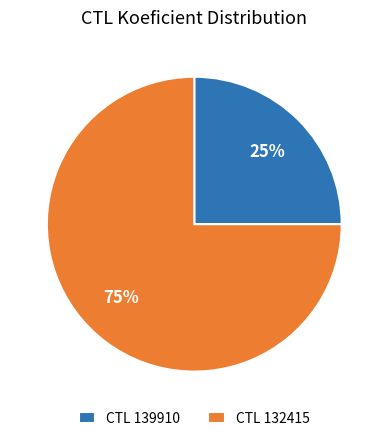

To the nearest percent, what is the combined percentage of CTL 139910 and CTL 132415?

100%